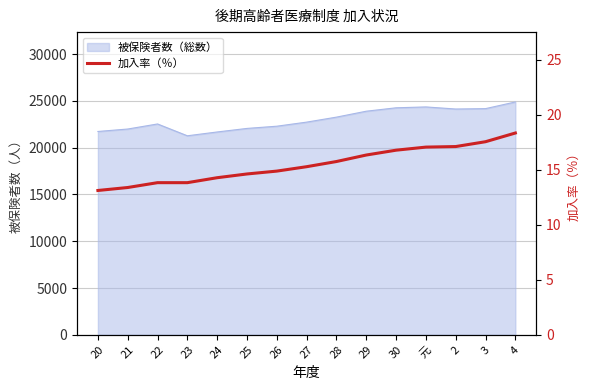

Is it true that the value at 3 is 7.7?

False